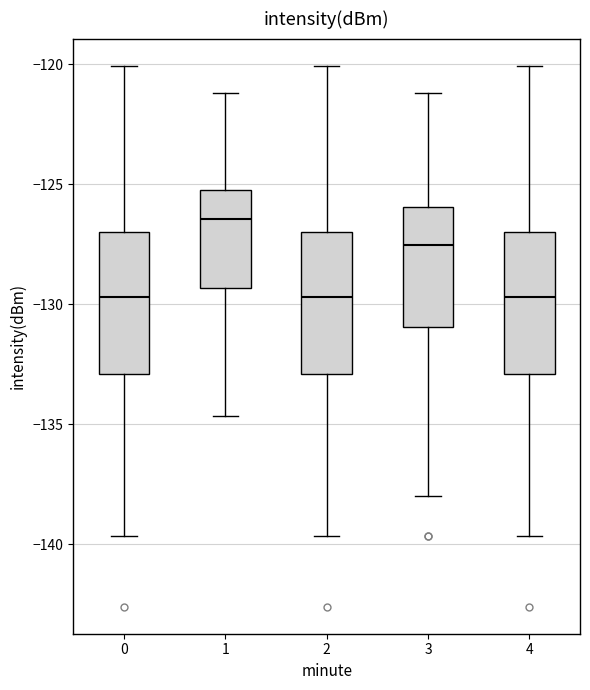

Reading left to right, transcribe this box plot: for each box, give where its median line is, the range the box spans, and where its two whiskers end, as read against the y-axis. The values are not printed on the chart, so give them approximately, as read against the axis.

0: median -129.5, box -133.0 to -127.0, whiskers -139.5 to -120.0
1: median -126.5, box -129.5 to -125.5, whiskers -134.5 to -121.0
2: median -129.5, box -133.0 to -127.0, whiskers -139.5 to -120.0
3: median -127.5, box -131.0 to -126.0, whiskers -138.0 to -121.0
4: median -129.5, box -133.0 to -127.0, whiskers -139.5 to -120.0